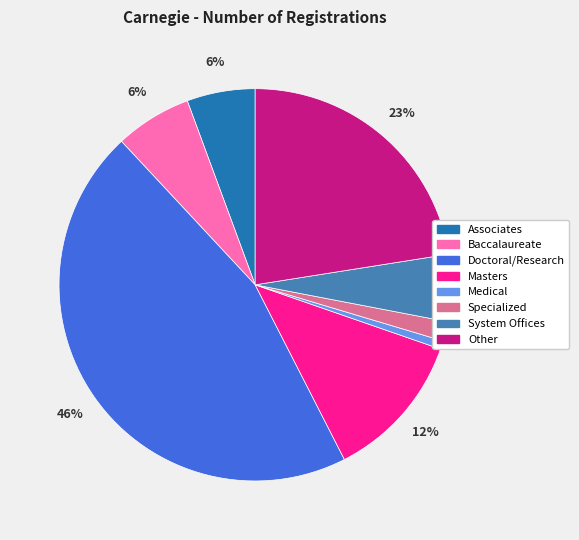

True or false: System Offices accounts for 6% of the total.

True